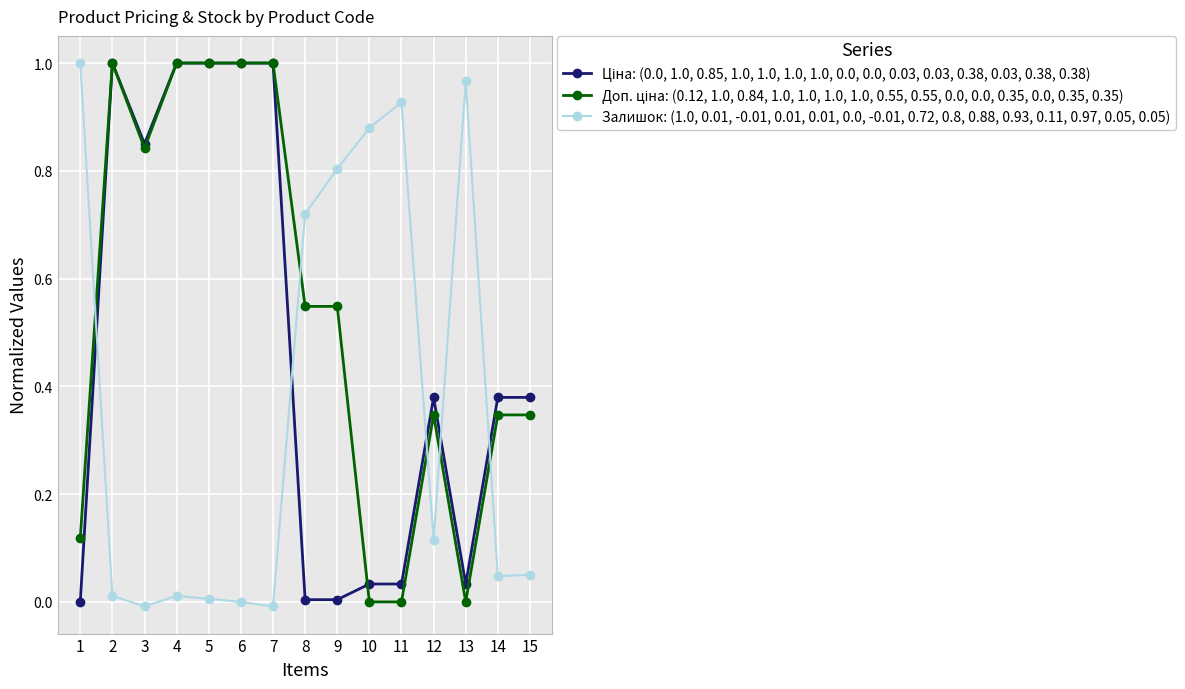

Is it true that Залишок: (1.0, 0.01, -0.01, 0.01, 0.01, 0.0, -0.01, 0.72, 0.8, 0.88, 0.93, 0.11, 0.97, 0.05, 0.05) equals 0.0 at 15?

False